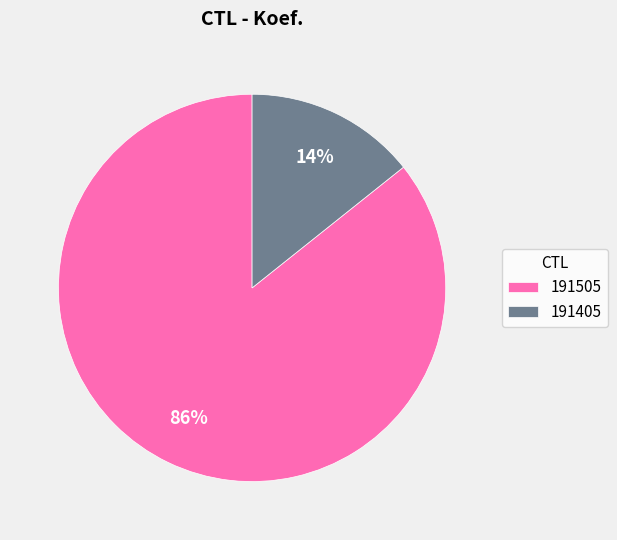

To the nearest percent, what portion does 191505 represent?

86%